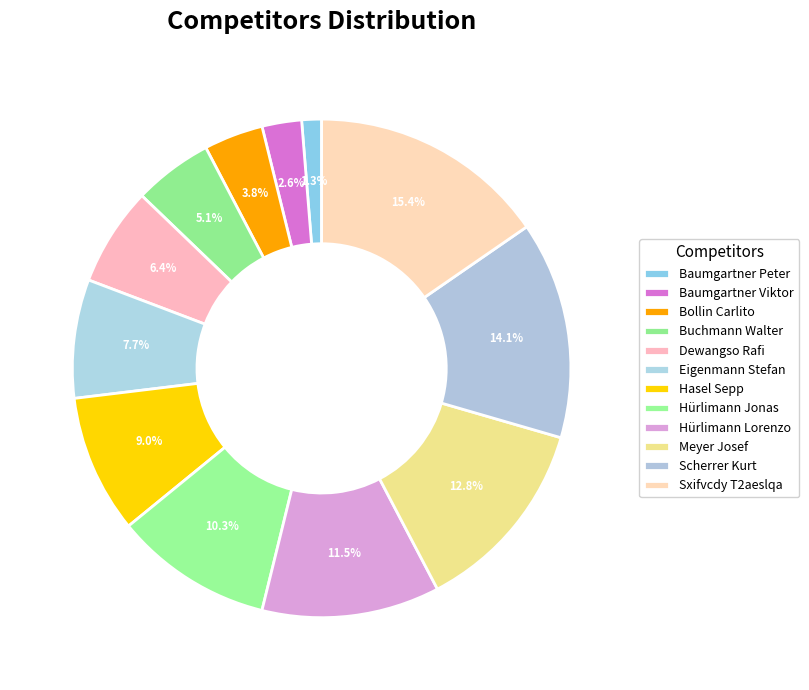

Which slice is the smallest?

Baumgartner Peter